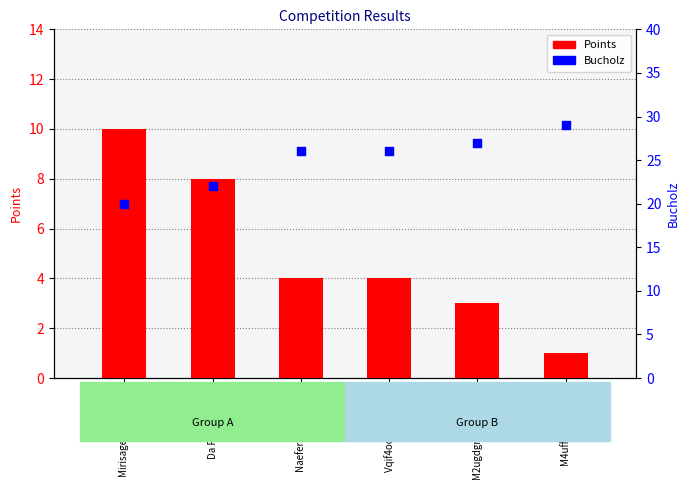

Which series has the largest total across all categories?

Bucholz